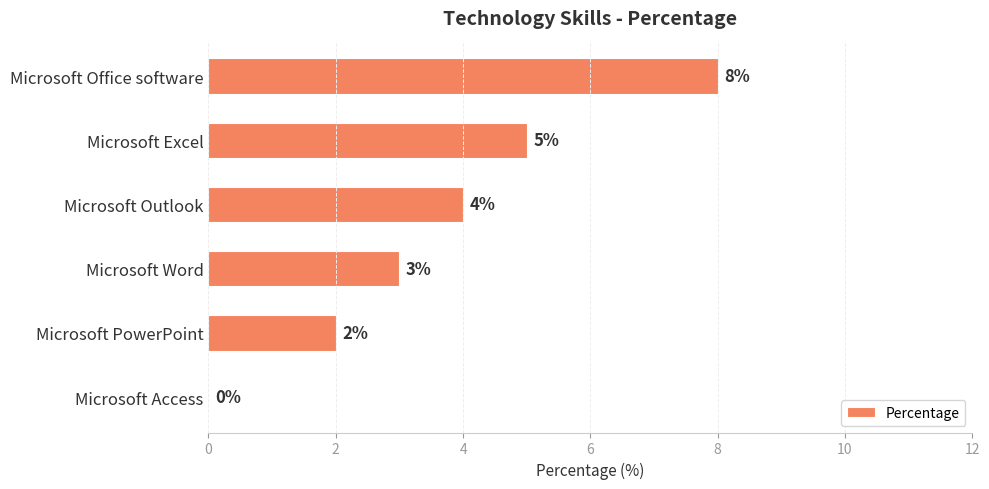

Which label corresponds to the largest value in the chart?

Microsoft Office software